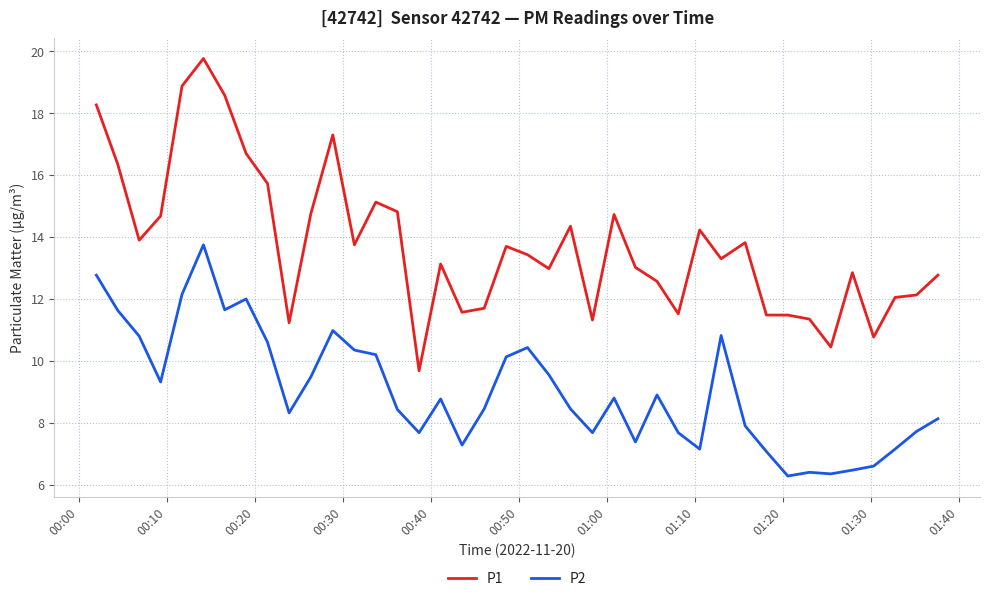

Which series has the largest range (max minus min)?

P1